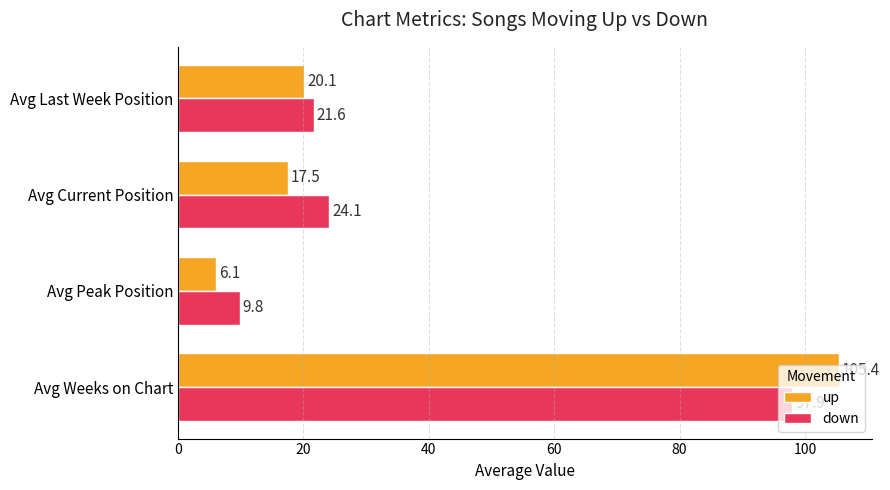

Which series has the largest range (max minus min)?

up